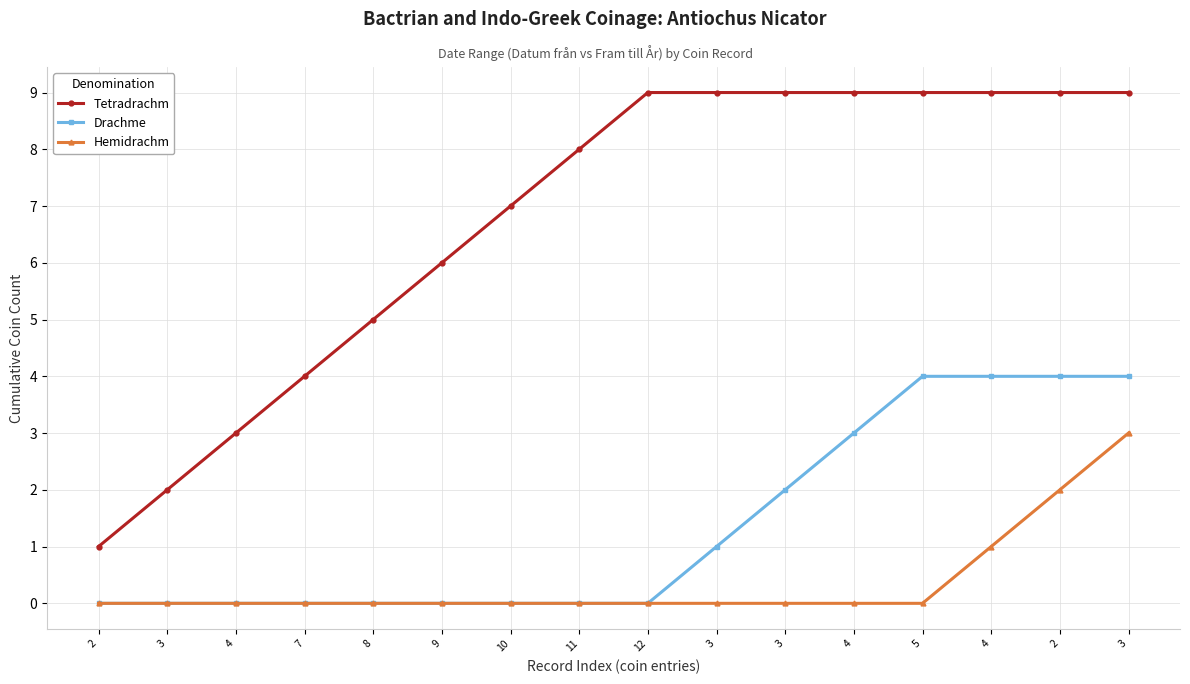

True or false: Drachme and Hemidrachm cross at least once.

False